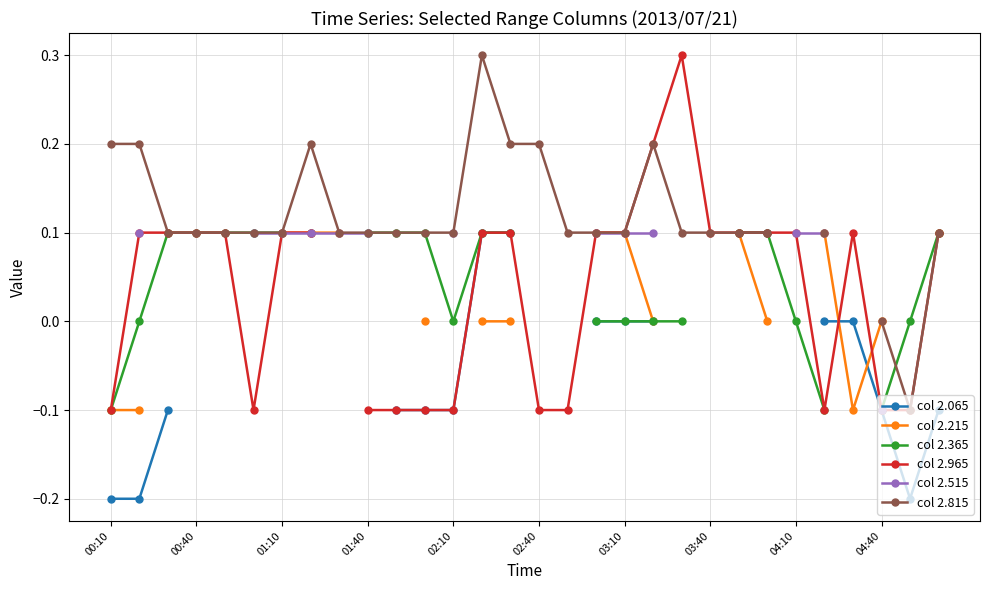

True or false: col 2.965 and col 2.515 cross at least once.

False